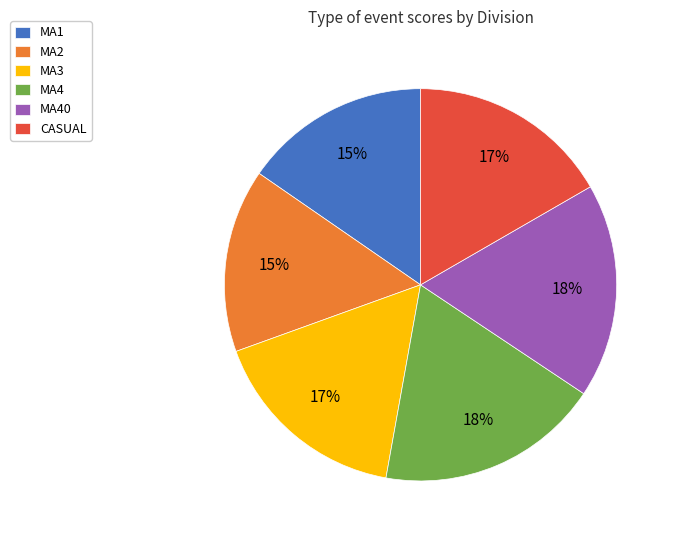

Does any single category account for the majority?

No